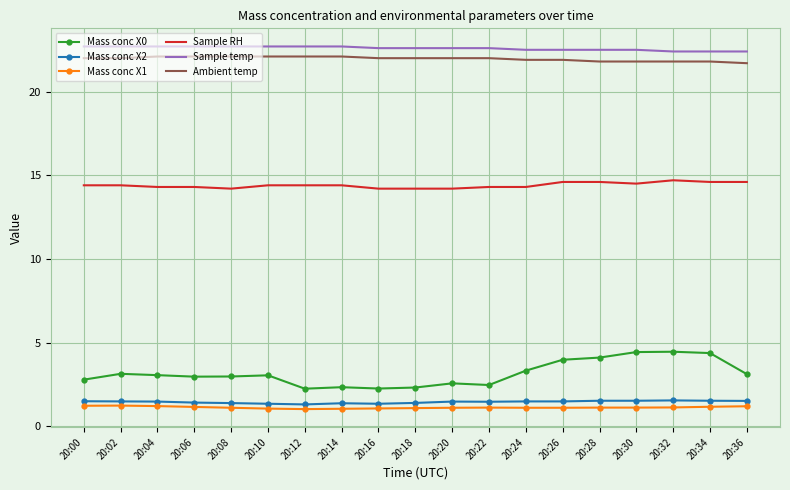

Between 20:08 and 20:26, which series saw the biggest shift?

Mass conc X0